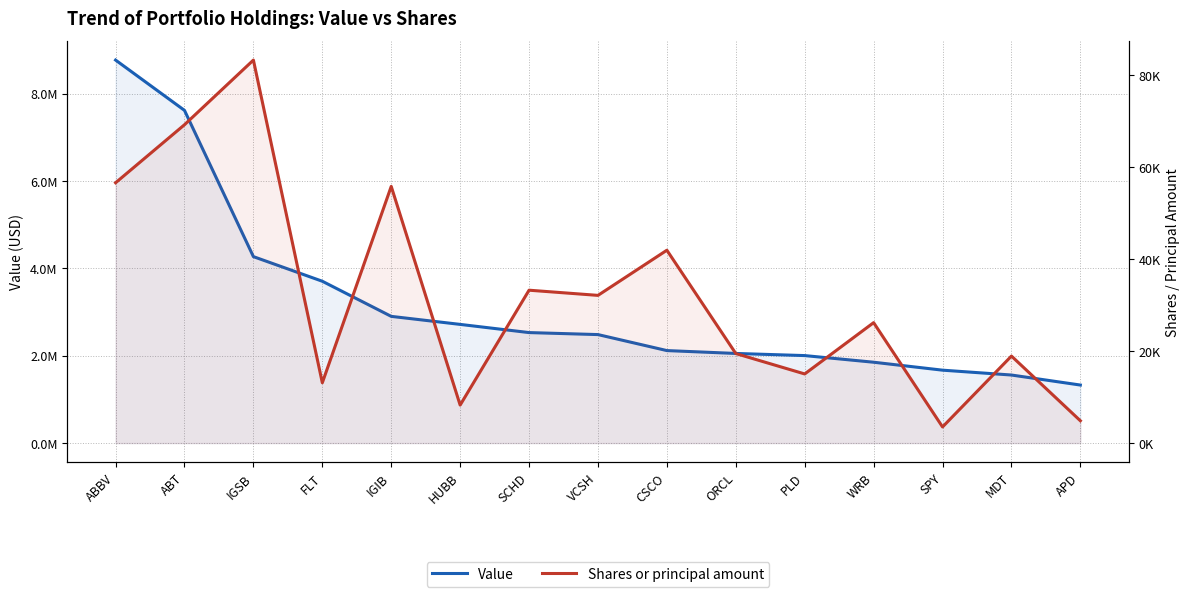

Is the value of Value at IGIB greater than the value of Shares or principal amount at APD?

Yes